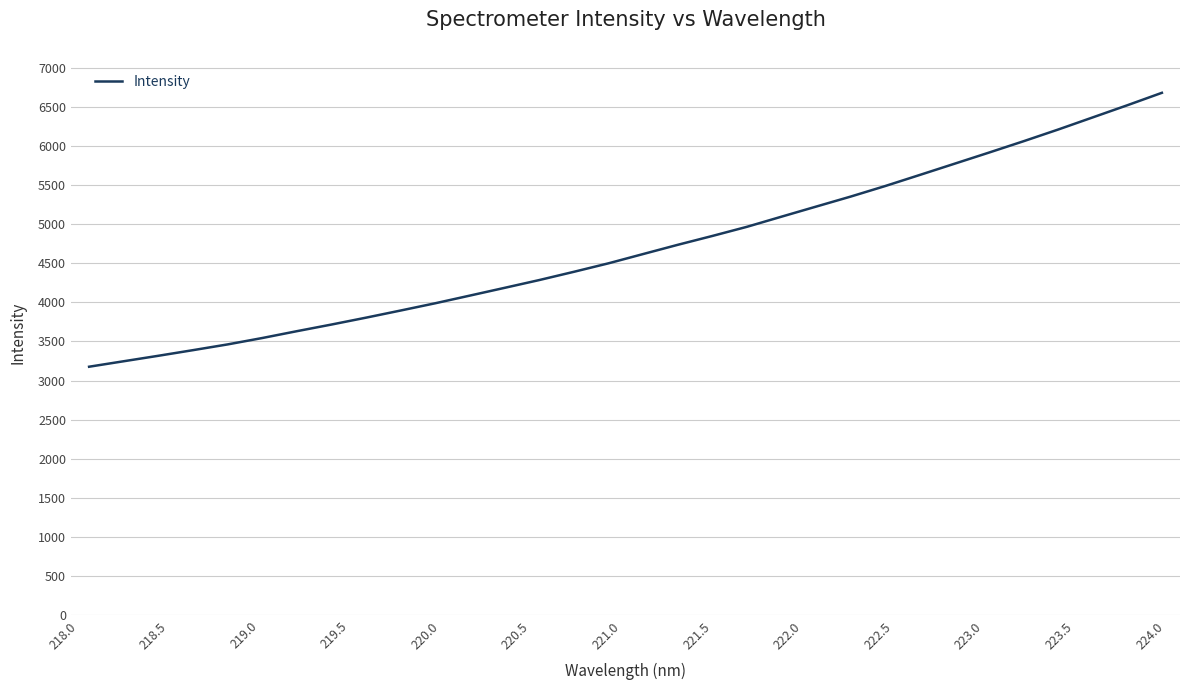

What is the greatest value displayed?

6676.8